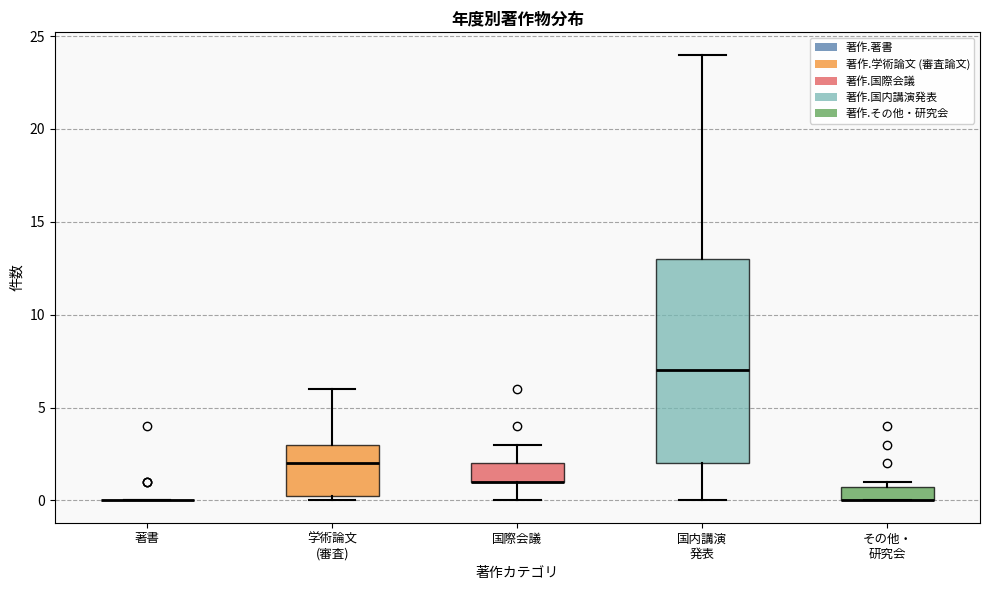

Reading left to right, transcribe this box plot: for each box, give where its median line is, the range the box spans, and where its two whiskers end, as read against the y-axis. The values are not printed on the chart, so give them approximately, as read against the axis.

著書: box collapsed to a line at 0.0, whiskers 0.0 to 0.0
学術論文 (審査): median 2.0, box 0.5 to 3.0, whiskers 0.0 to 6.0
国際会議: median 1.0 (drawn on the box's lower edge), box 1.0 to 2.0, whiskers 0.0 to 3.0
国内講演 発表: median 7.0, box 2.0 to 13.0, whiskers 0.0 to 24.0
その他・ 研究会: median 0.0 (drawn on the box's lower edge), box 0.0 to 1.0, whiskers 0.0 to 1.0 (just above the box's upper edge)